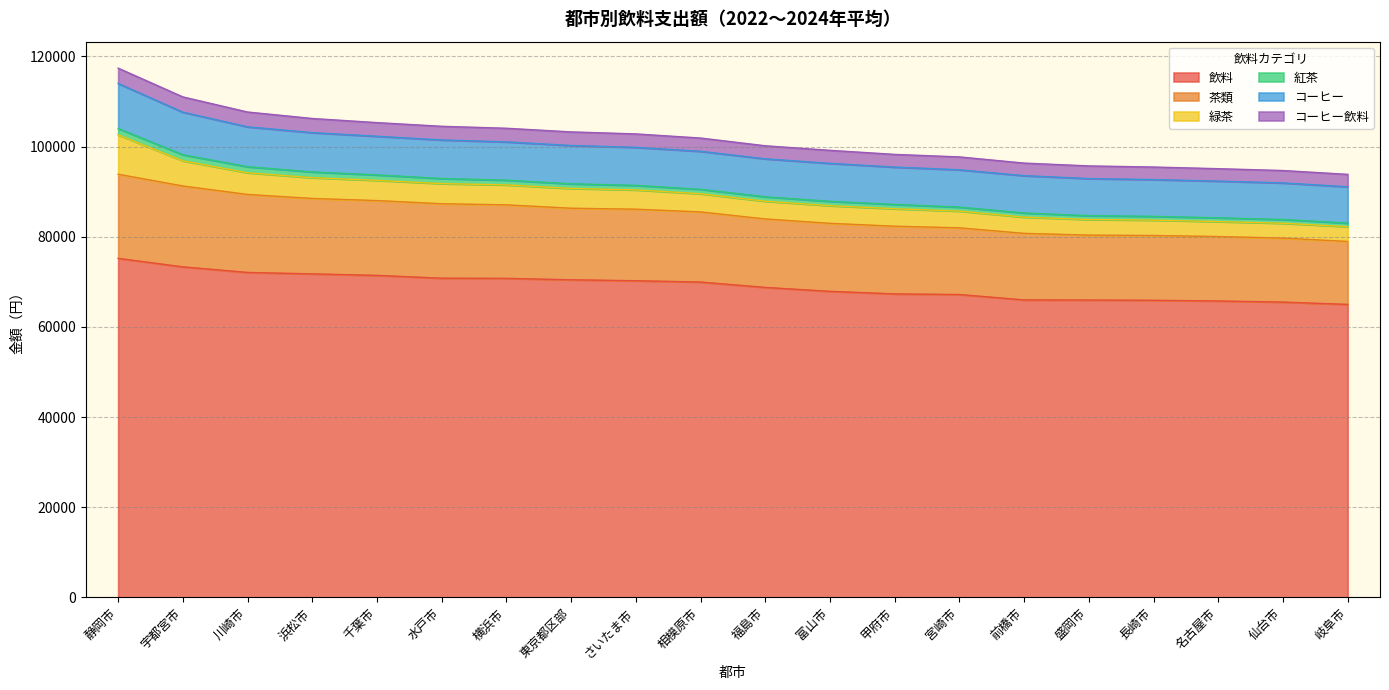

Reading left to right, transcribe all the data shown in this chart.

飲料: 75188	73305	72065	71749	71411	70790	70755	70439	70229	69937	68745	67876	67308	67169	65974	65947	65888	65737	65494	64976
茶類: 18661	17937	17302	16729	16595	16518	16303	15871	15866	15556	15185	15081	15014	14792	14758	14401	14374	14296	14189	13963
緑茶: 8749	5586	4807	4604	4481	4462	4421	4384	4277	4030	3931	3918	3874	3706	3602	3458	3403	3314	3289	3279
紅茶: 1400	1346	1345	1282	1213	1132	1054	1037	1003	985	983	965	961	889	924	857	837	840	837	804
コーヒー: 9988	9434	8845	8710	8570	8553	8492	8491	8435	8426	8425	8420	8277	8277	8277	8223	8162	8138	8116	8046
コーヒー飲料: 3399	3390	3285	3140	3028	3027	3021	3017	2981	2942	2892	2889	2814	2856	2786	2805	2783	2755	2747	2752